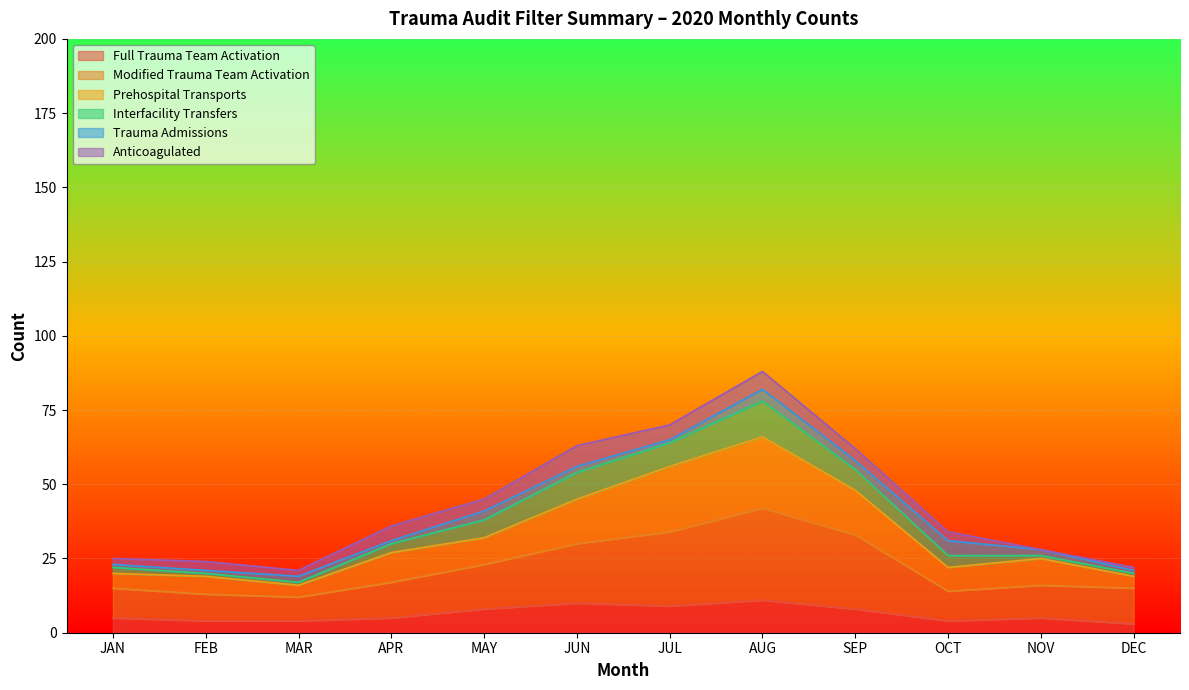

True or false: Prehospital Transports and Modified Trauma Team Activation intersect in this chart.

False